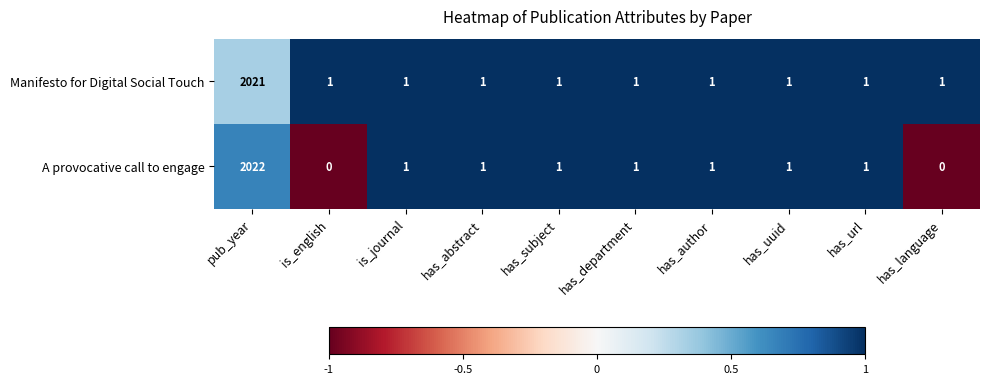

What is the total value across all series at has_uuid?

2.0